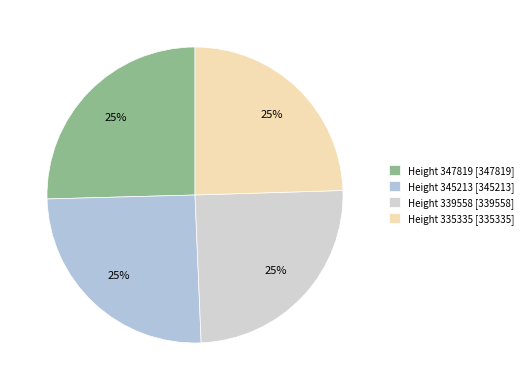

How many segments does this pie chart have?

4